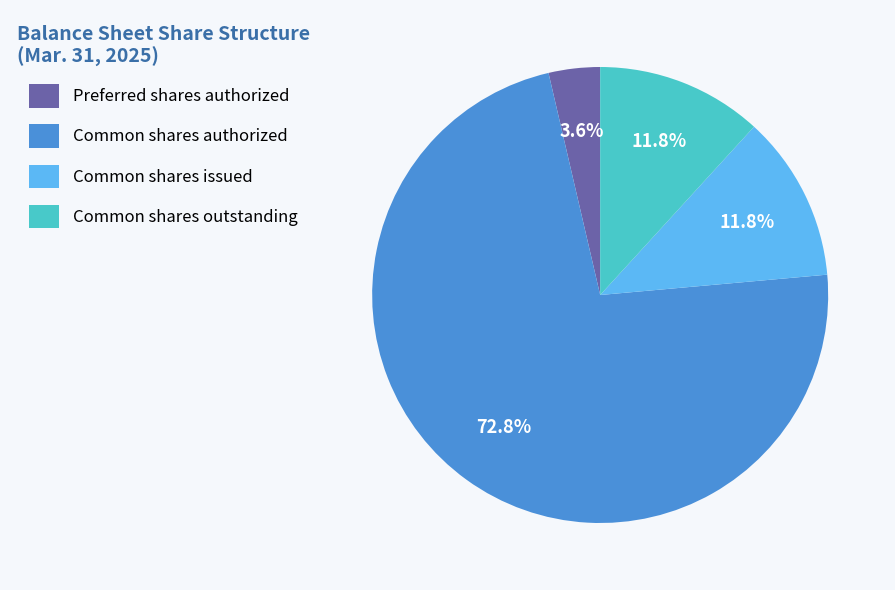

Is there any slice that represents more than half of the pie?

Yes